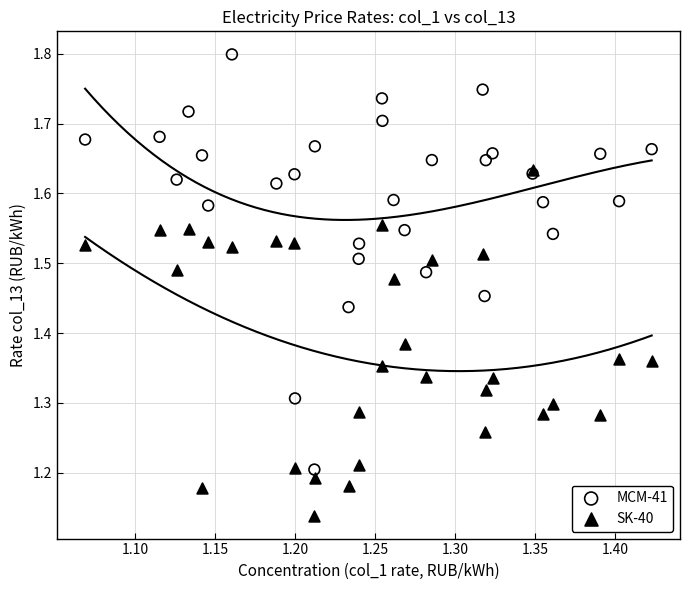

What are all the series names shown in the legend?

MCM-41, SK-40